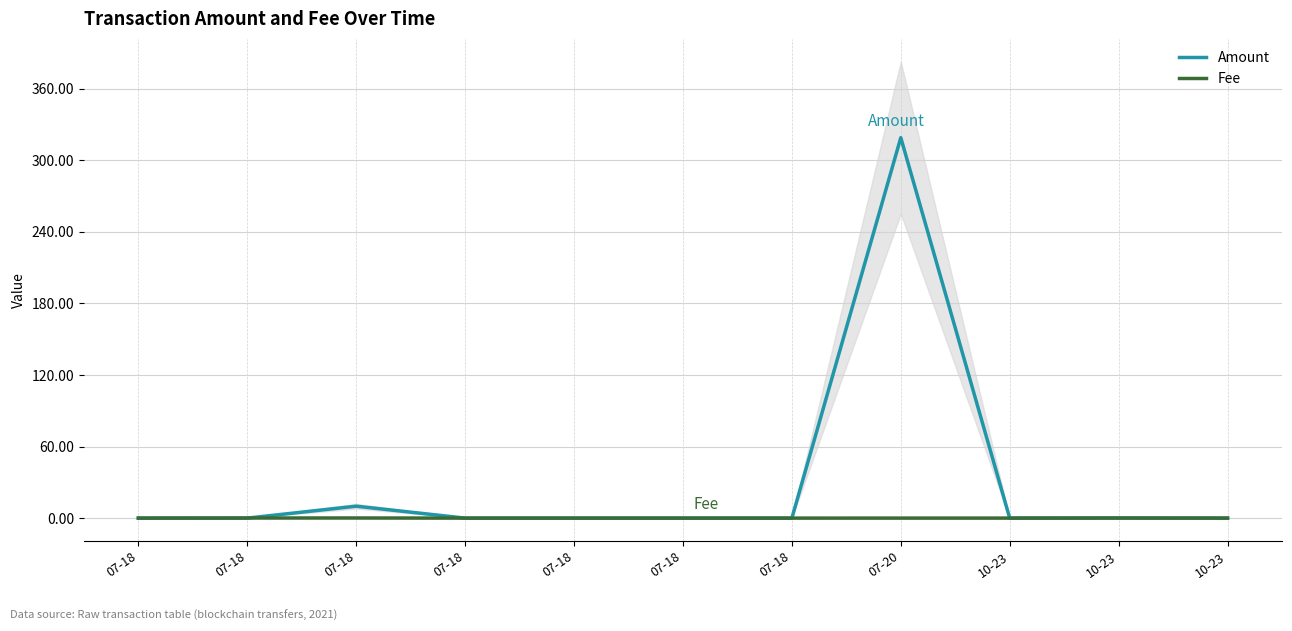

Rank the categories by Fee value from highest to lowest.

07-18, 07-18, 10-23, 07-20, 10-23, 10-23, 07-18, 07-18, 07-18, 07-18, 07-18